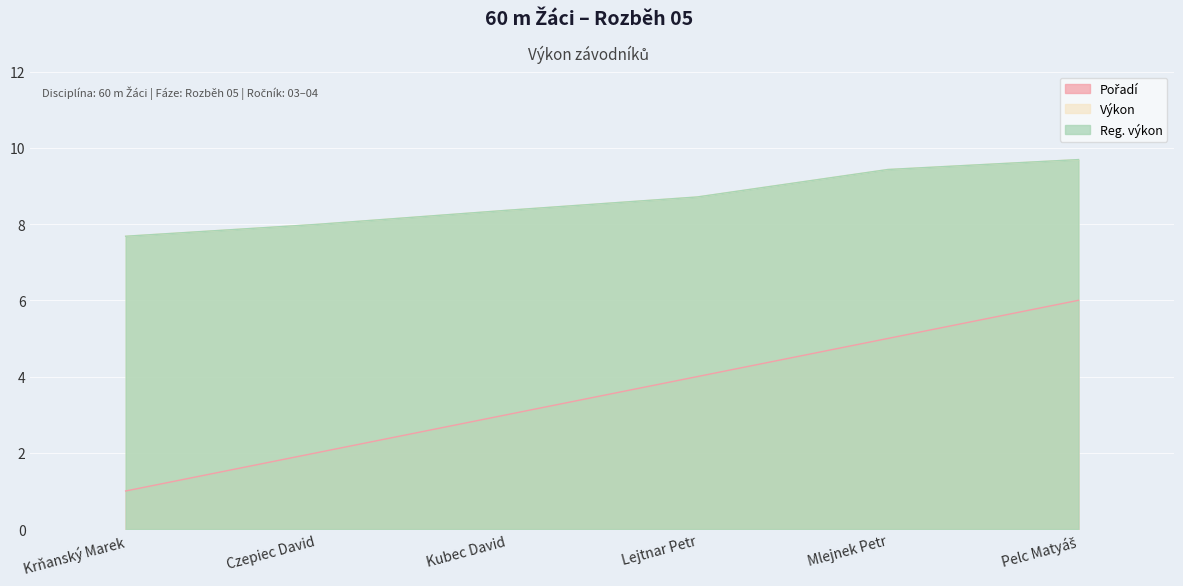

List the series in order of their peak value, highest first.

Výkon, Reg. výkon, Pořadí